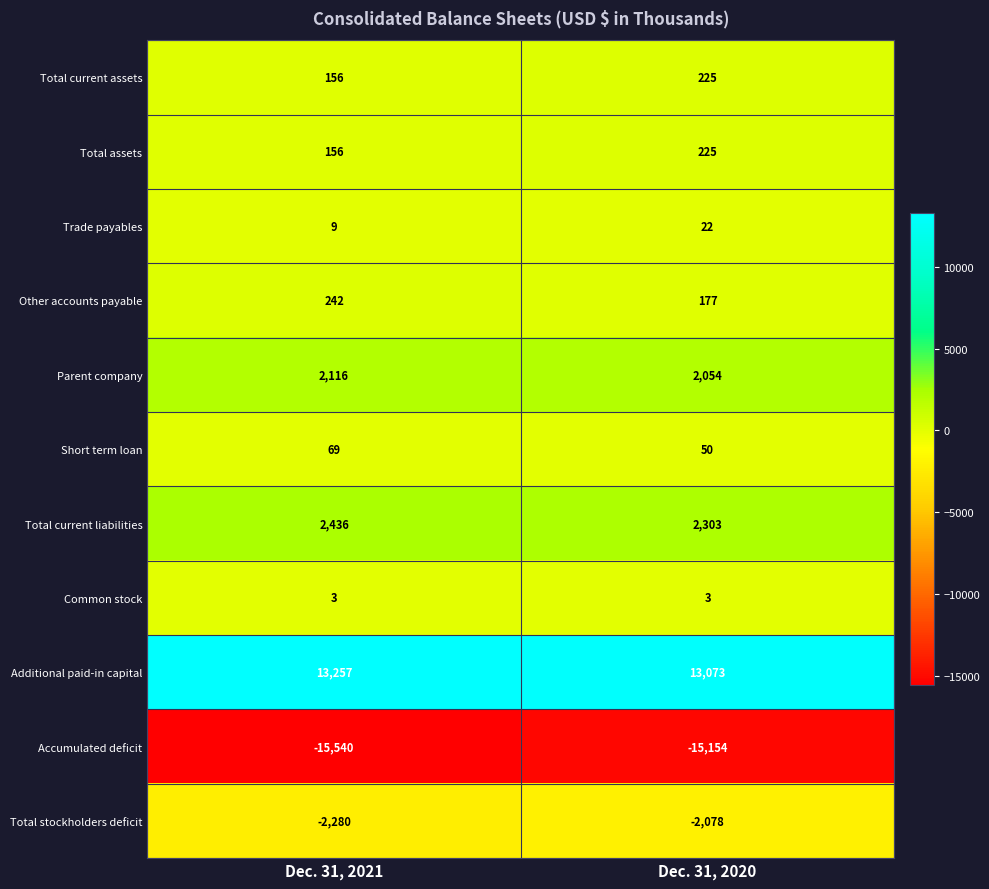

Read the Common stock value at Dec. 31, 2021.

3